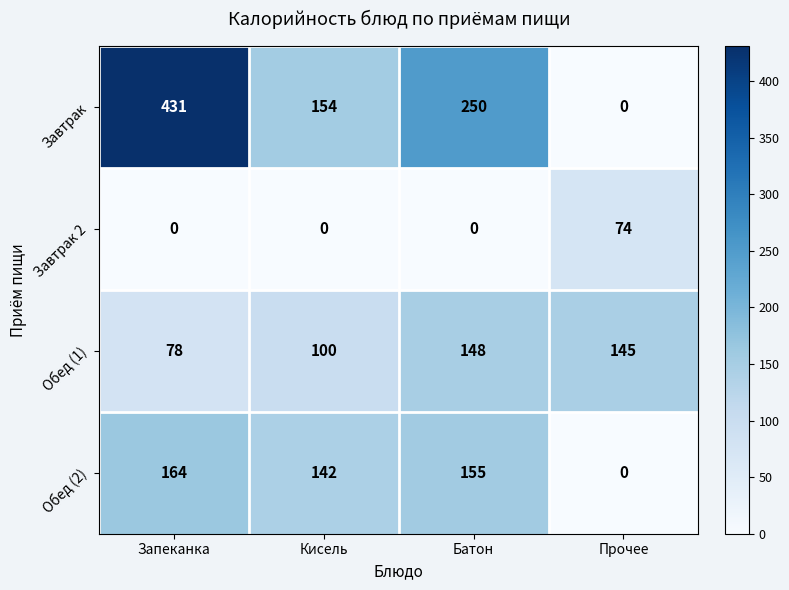

Is it true that Завтрак 2 equals 51 at Батон?

False